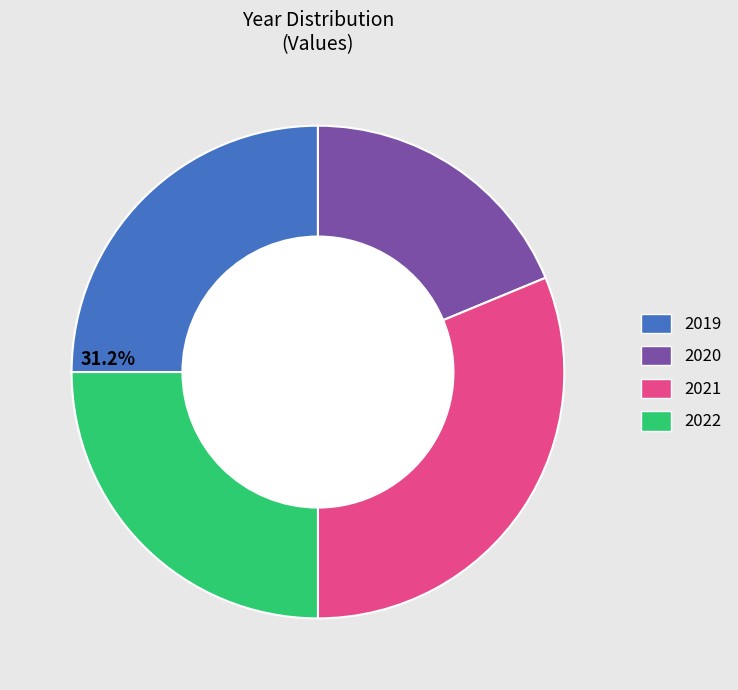

Between 2022 and 2020, which is larger?

2022